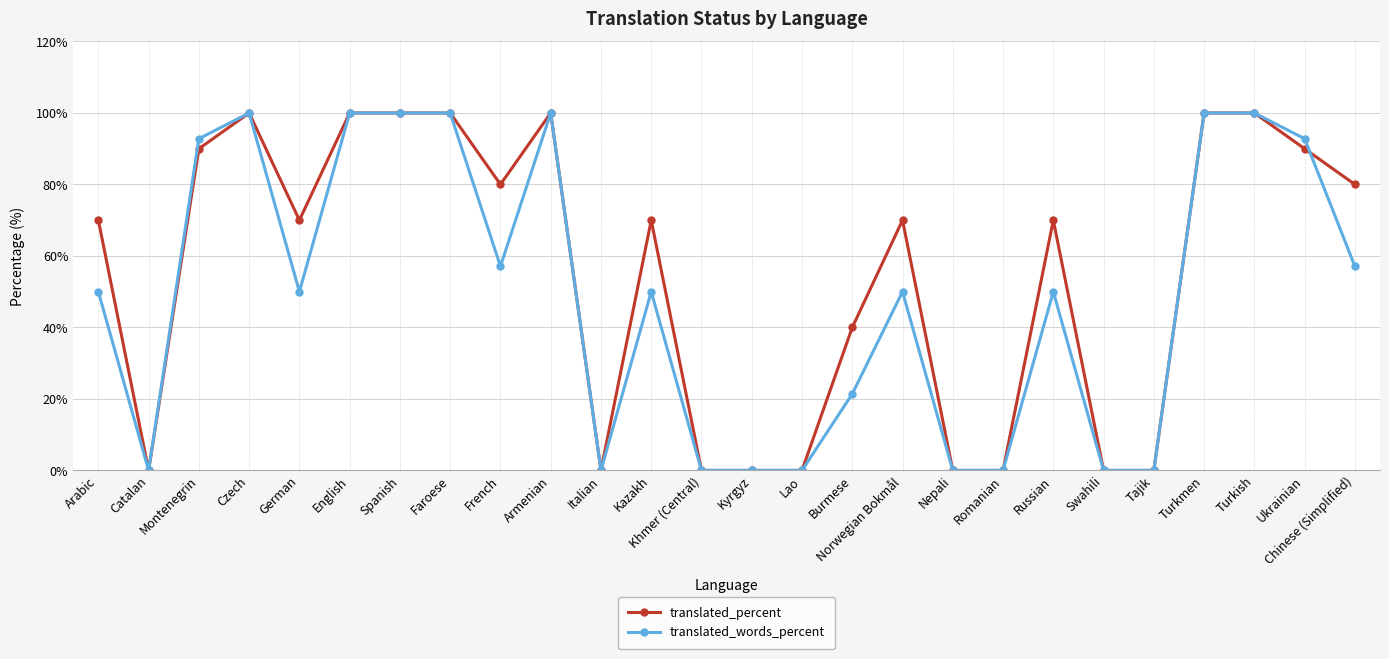

What is the sum of all translated_words_percent values?

1271.2